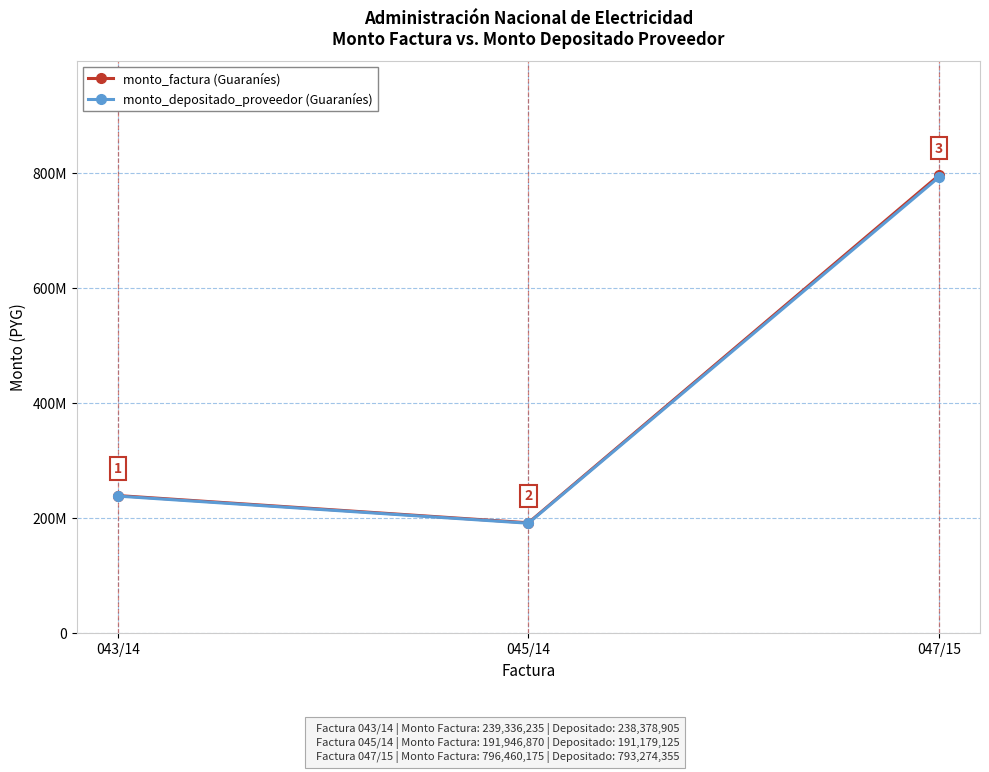

At which category is the sum across all series the highest?

047/15